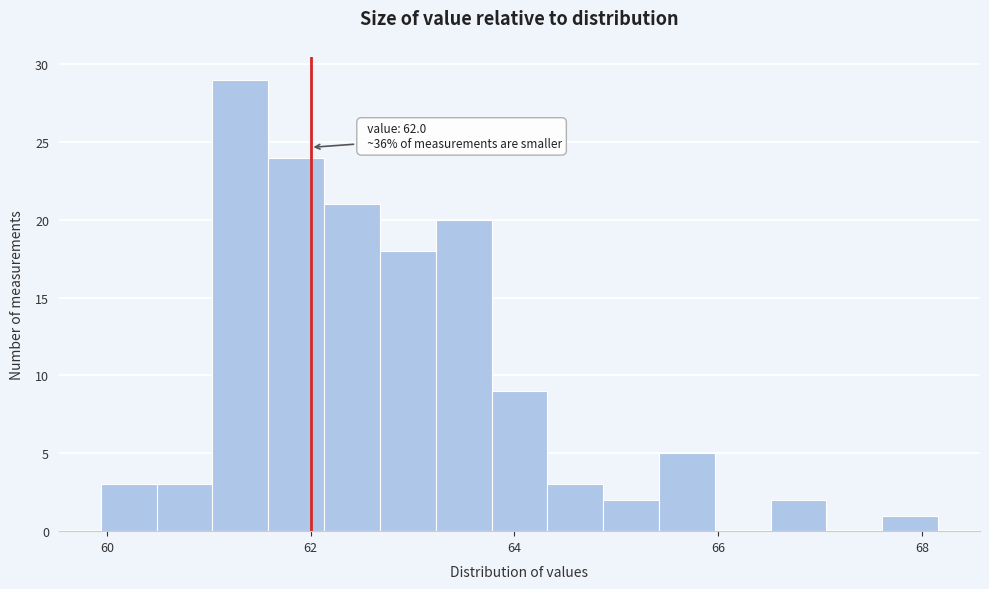

Around what value on the x-axis is the tallest bar? Give the approximate position of its centre, as read against the axis.

61.4